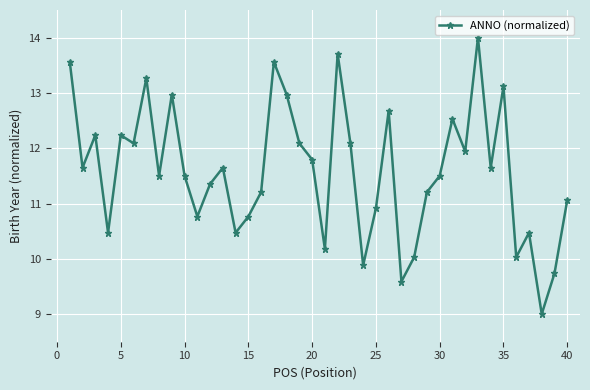

What is the maximum value shown in the chart?

14.0